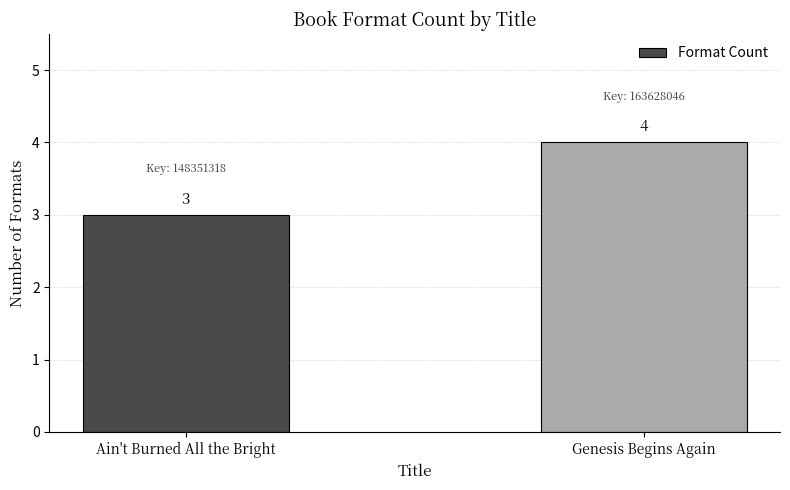

List the labels in order of value, smallest first.

Ain't Burned All the Bright, Genesis Begins Again